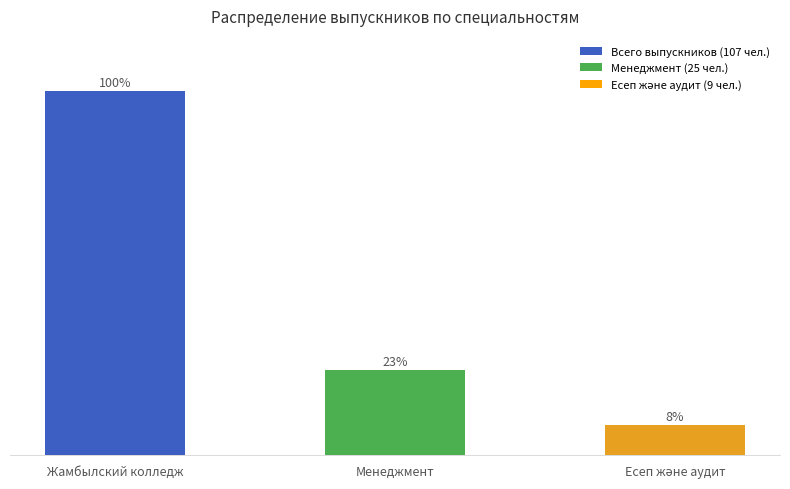

The chart shows a value of 5.6 at Есеп және аудит. True or false?

False